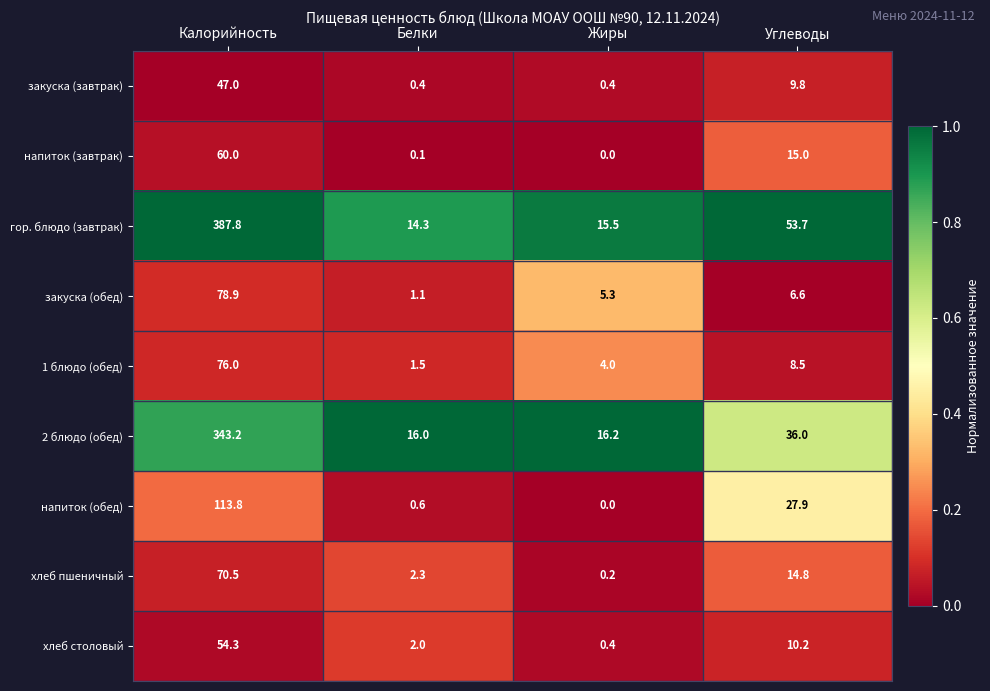

The гор. блюдо (завтрак) series shows 14.3 at Белки. True or false?

True